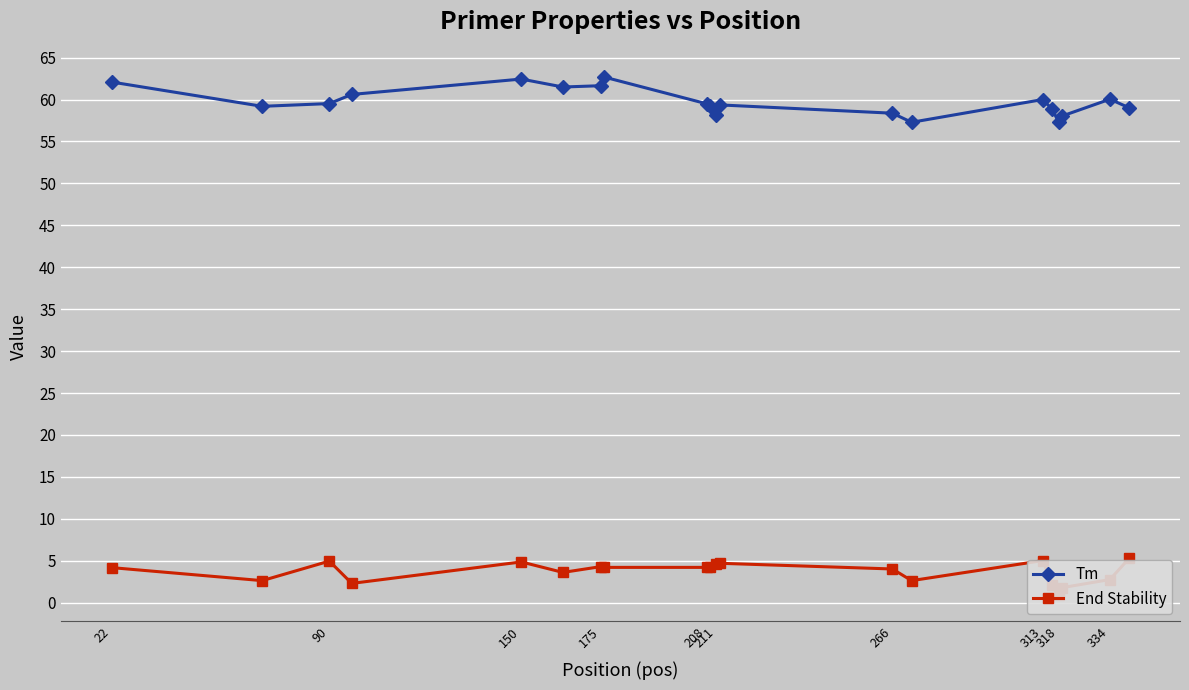

How many lines are shown in the chart?

2